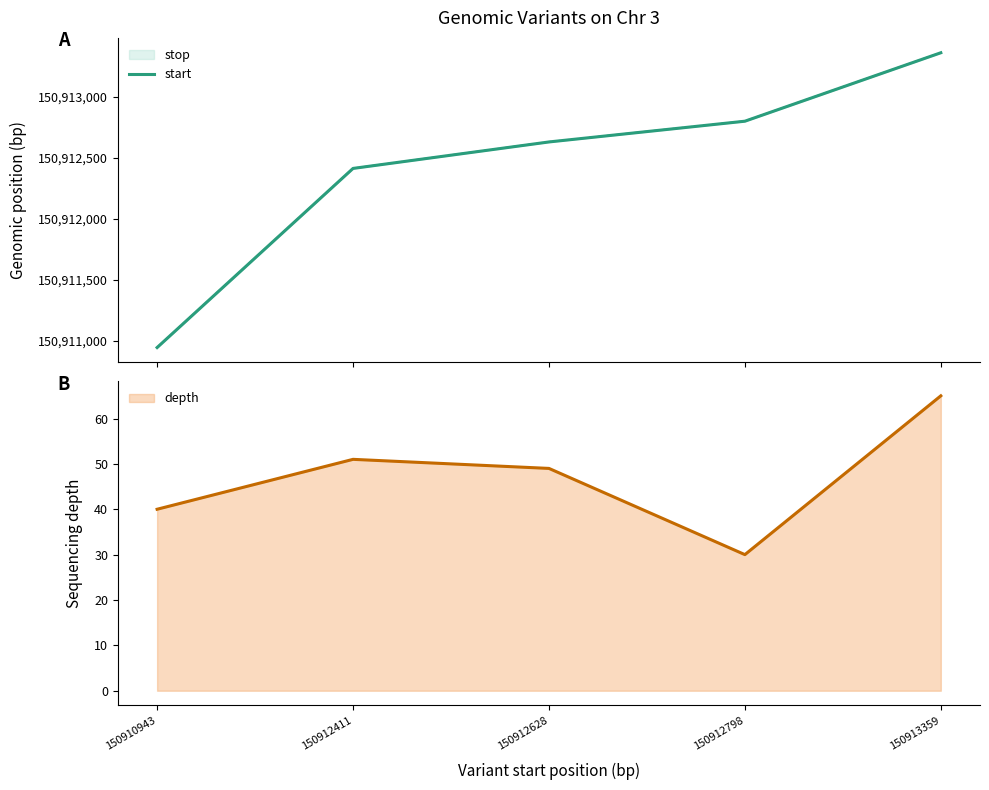

Reading left to right, list all the values displayed in this chart.

150910943=150910943	150912411=150912411	150912628=150912628	150912798=150912798	150913359=150913359